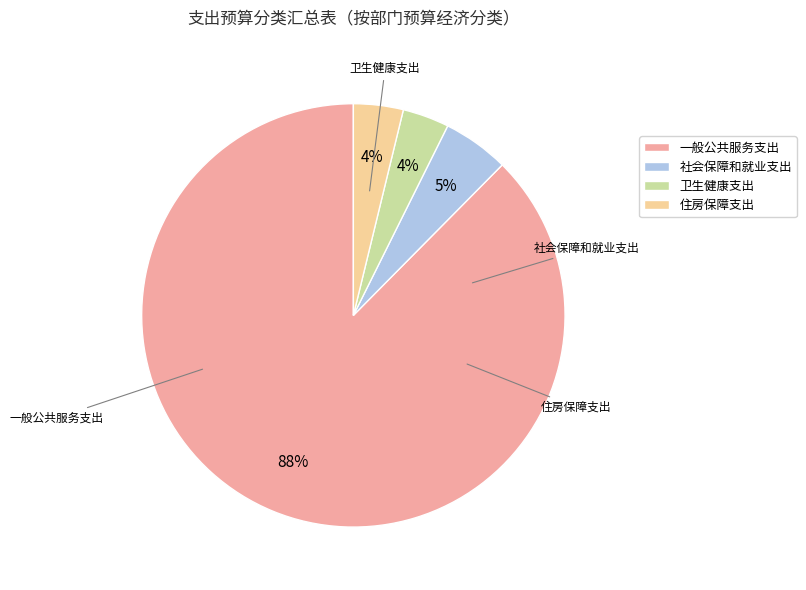

Which slice is the smallest?

卫生健康支出